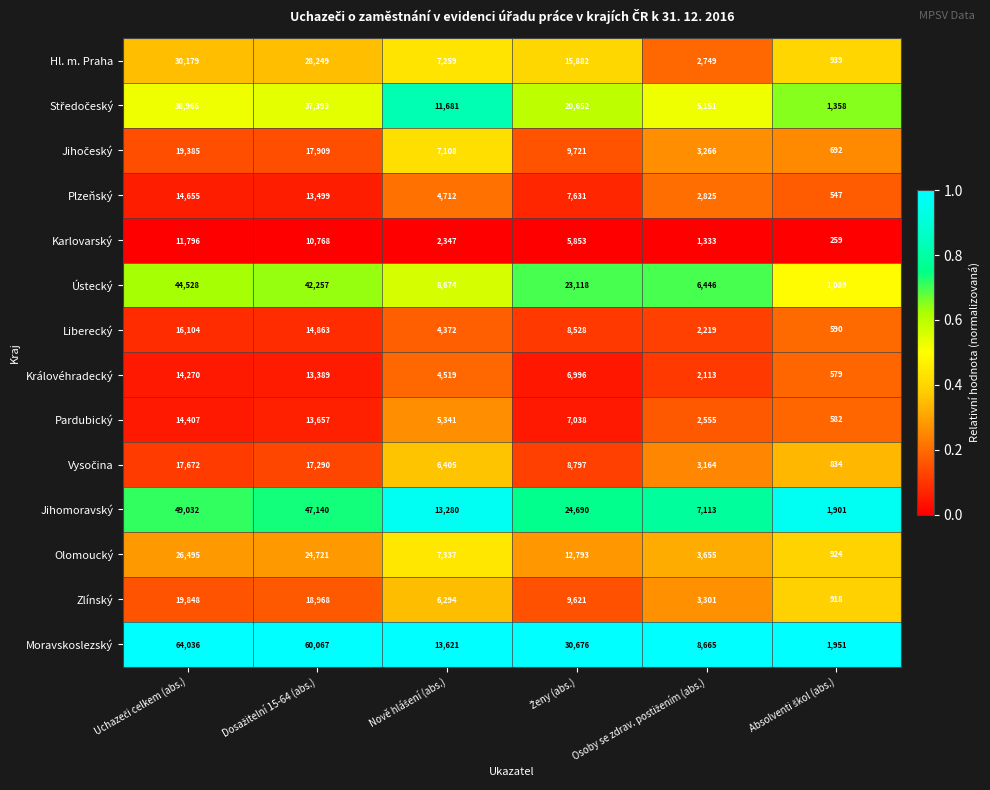

How many data points does each series have?

6